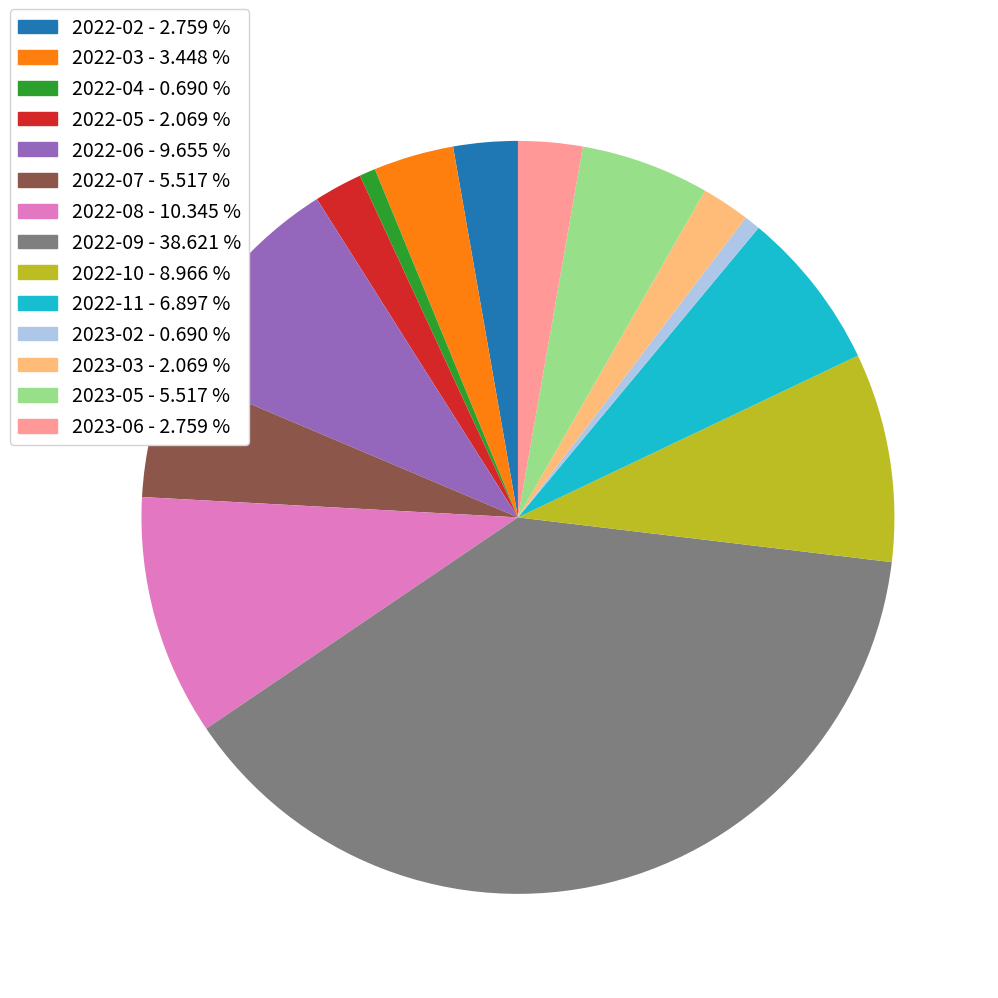

Which has a higher value, 2022-10 or 2022-02?

2022-10